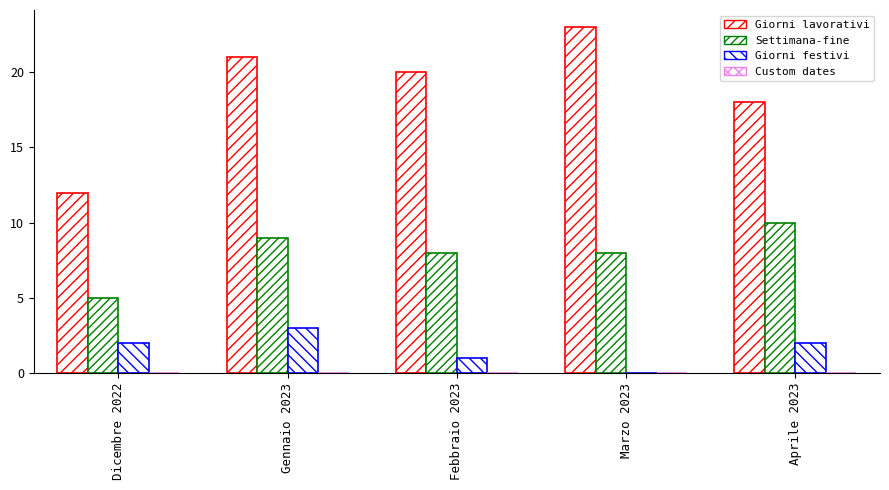

What value does the Giorni lavorativi series have at Marzo 2023, to the nearest 5?

25